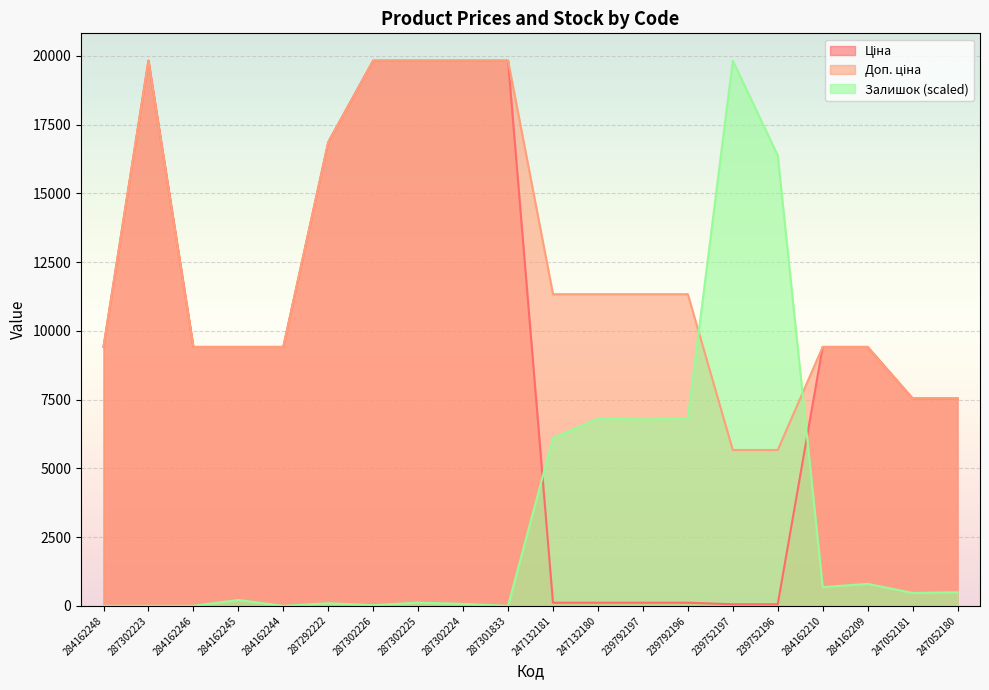

What is the value of the Залишок point at the 12th from the left?

6805.9